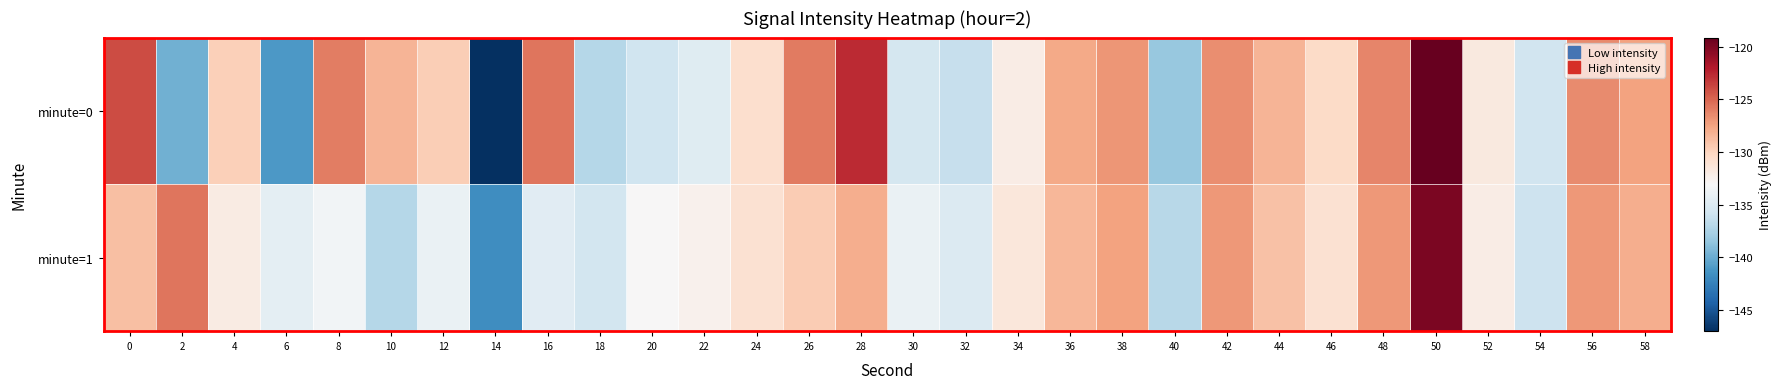

What is the difference between the highest and lowest values at 50?

0.9